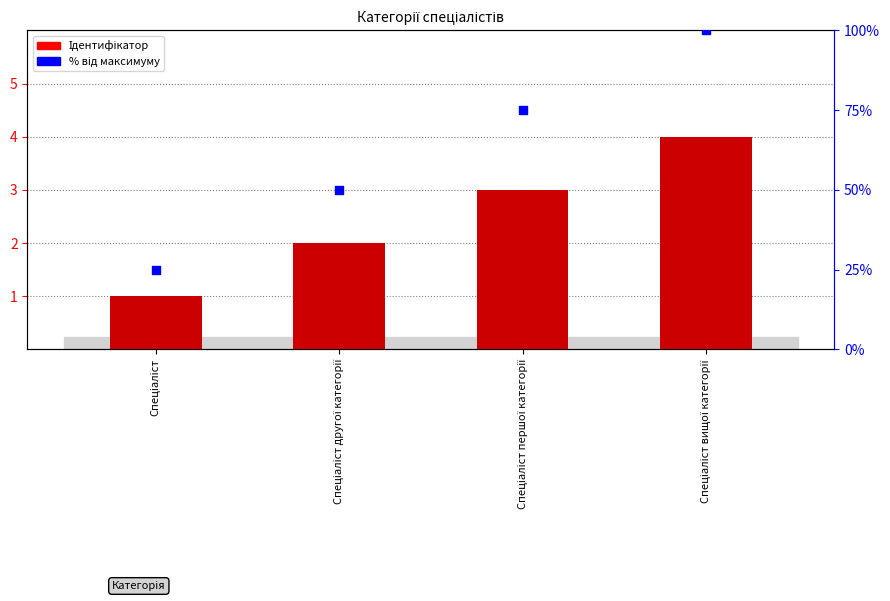

What is the total value across all series at Спеціаліст?

26